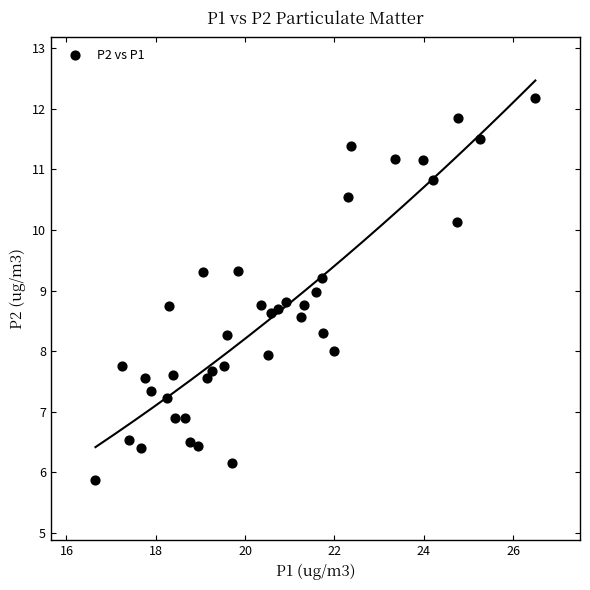

What is the range of Y values (max minus min)?

6.3